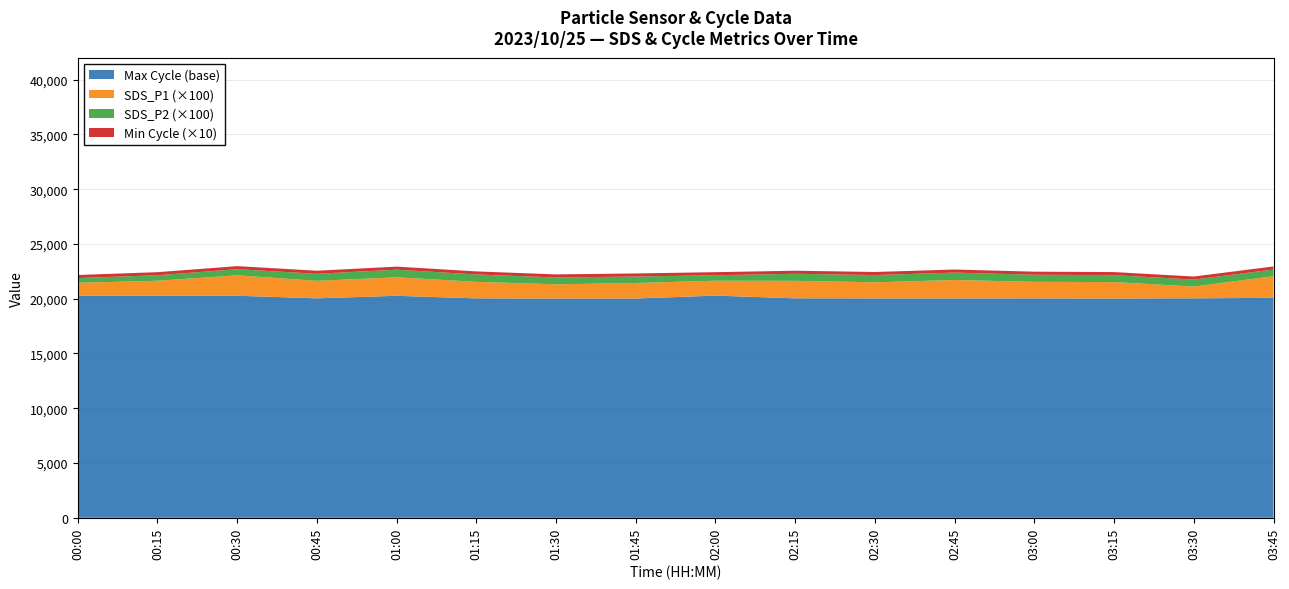

Reading left to right, list all the values displayed in this chart.

SDS_P1: 00:00=11.9	00:15=13.6	00:30=18.6	00:45=16.0	01:00=16.9	01:15=15.1	01:30=12.9	01:45=14.2	02:00=13.6	02:15=16.0	02:30=14.7	02:45=16.8	03:00=15.1	03:15=15.0	03:30=10.8	03:45=19.7
SDS_P2: 00:00=4.3	00:15=5.0	00:30=5.6	00:45=6.4	01:00=7.0	01:15=6.7	01:30=6.3	01:45=5.9	02:00=5.0	02:15=6.4	02:30=6.6	02:45=6.8	03:00=6.5	03:15=6.3	03:30=6.3	03:45=6.1
Max_cycle_scaled: 00:00=20263.0	00:15=20282.0	00:30=20270.0	00:45=20033.0	01:00=20263.0	01:15=20029.0	01:30=20017.0	01:45=20016.0	02:00=20282.0	02:15=20033.0	02:30=20025.0	02:45=20025.0	03:00=20027.0	03:15=20020.0	03:30=20032.0	03:45=20078.0
Min_cycle: 00:00=28.0	00:15=28.0	00:30=28.0	00:45=28.0	01:00=28.0	01:15=28.0	01:30=28.0	01:45=28.0	02:00=28.0	02:15=28.0	02:30=28.0	02:45=28.0	03:00=28.0	03:15=28.0	03:30=28.0	03:45=28.0